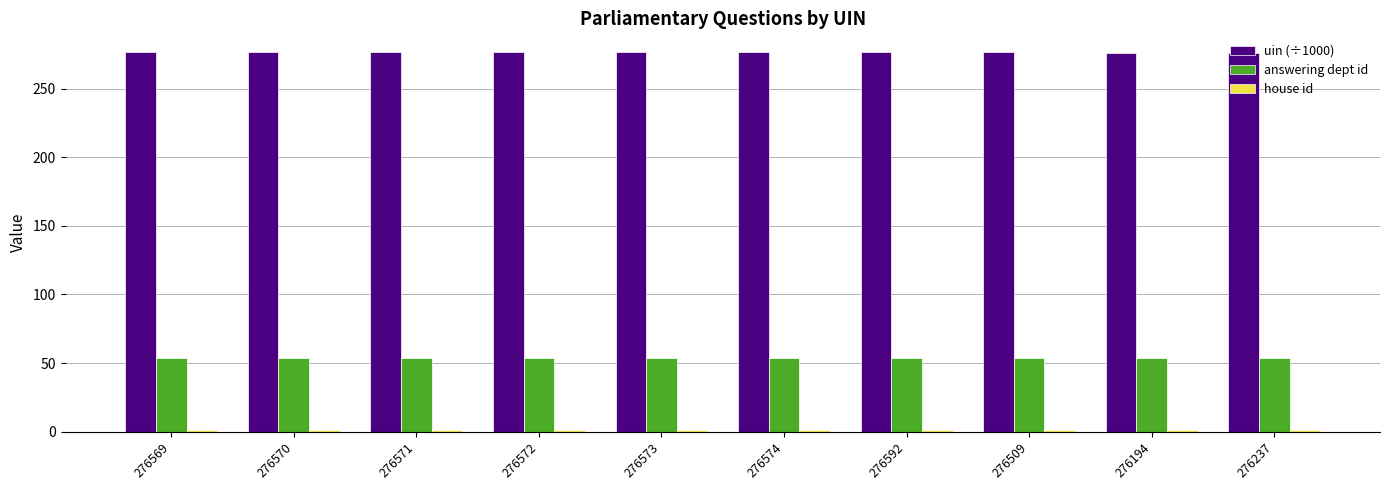

Is it true that uin (÷1000) equals 443.0 at 276237?

False